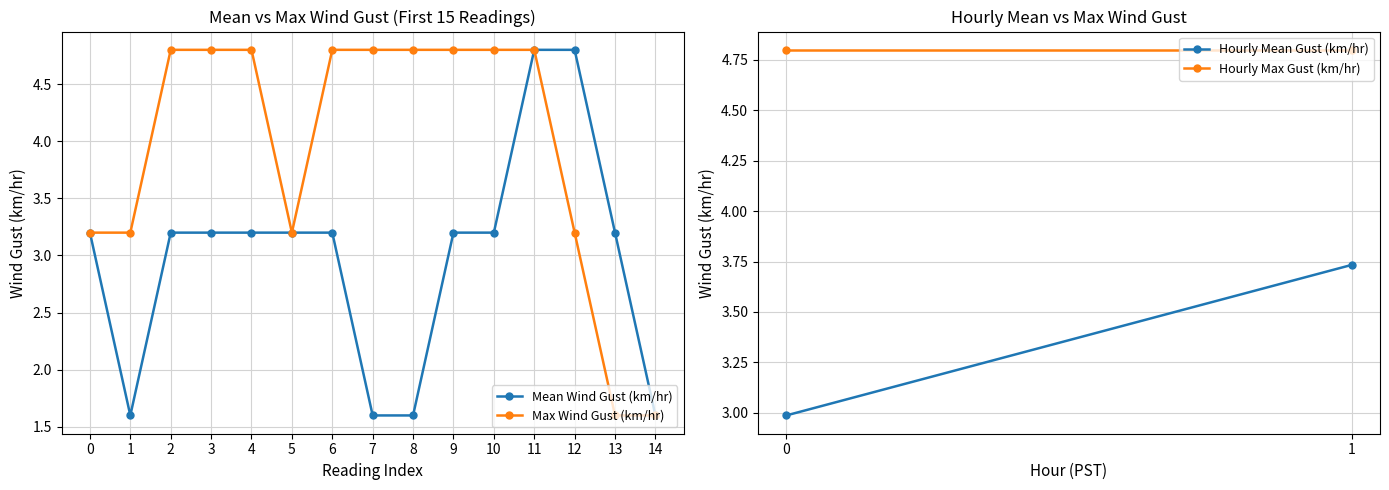

Which series has the largest total across all categories?

Max Wind Gust (km/hr)